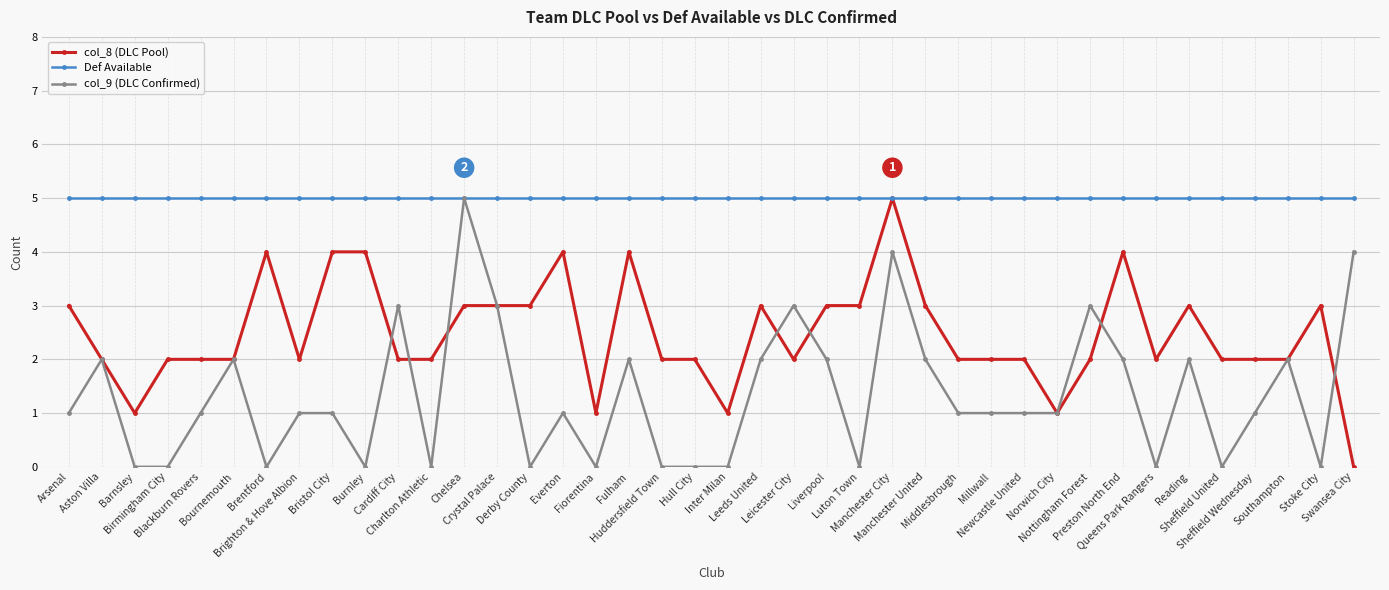

Is this an area chart (filled region under the line)?

No